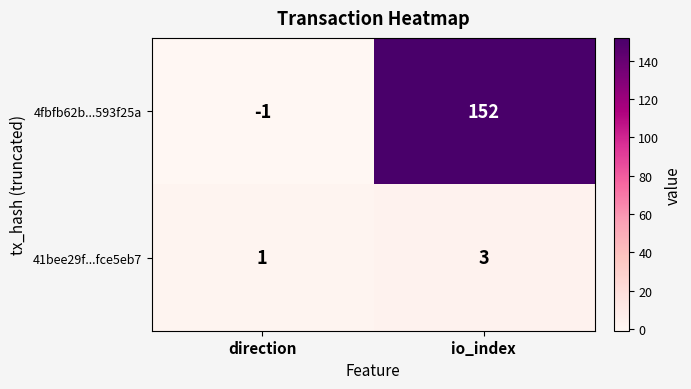

How many negative values does the 4fbfb62b...593f25a series have?

1